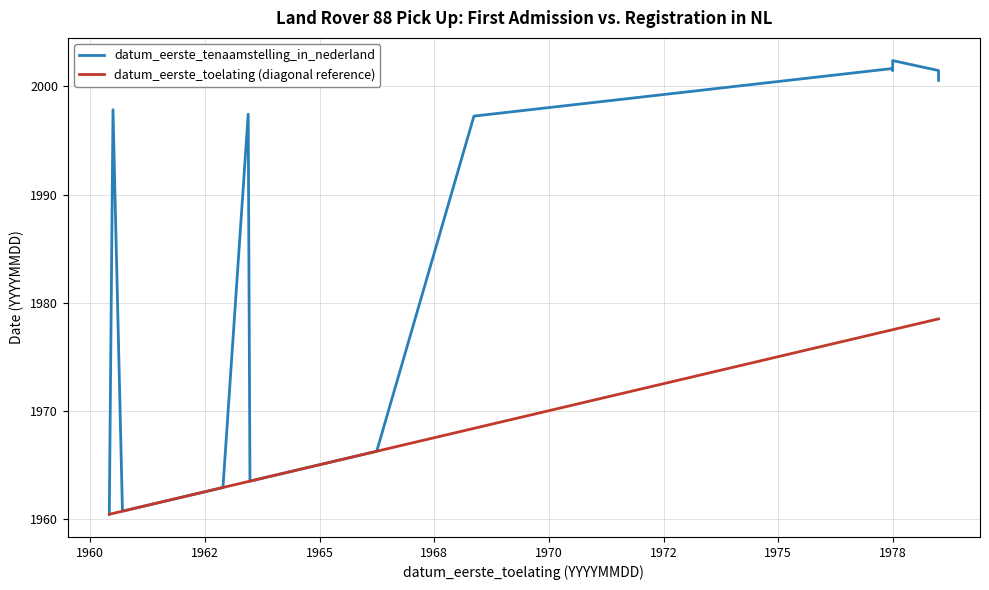

Rank the series by their maximum value, from highest to lowest.

datum_eerste_tenaamstelling_in_nederland, datum_eerste_toelating (diagonal reference)